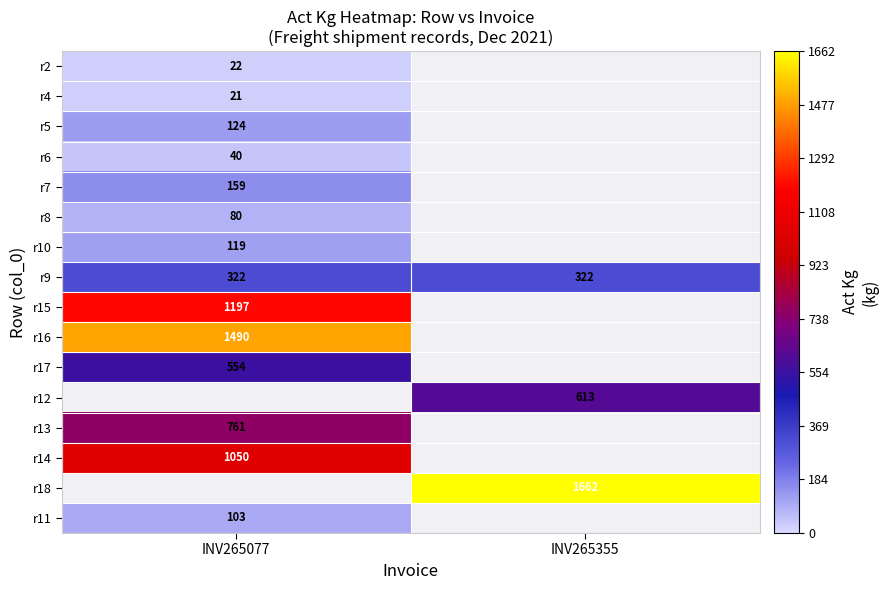

What is the greatest value displayed?

1662.0